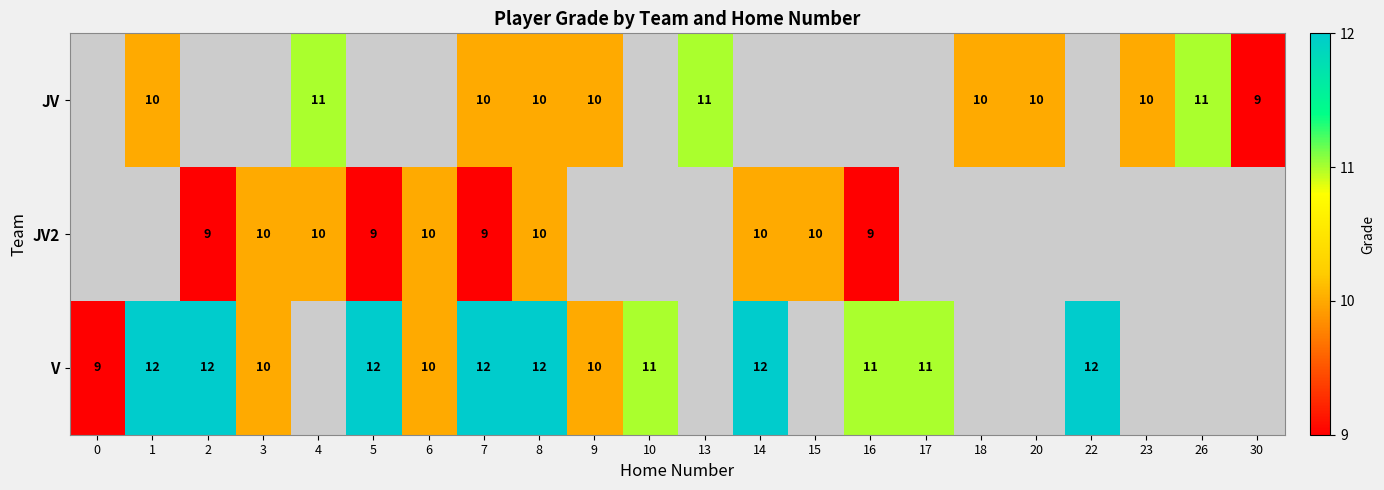

The value of JV at 8 is 5.6. True or false?

False